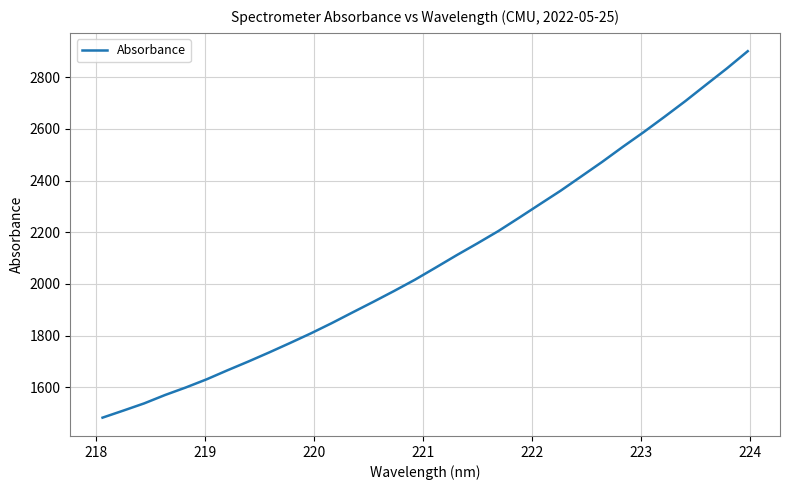

What is the difference between the maximum and minimum values?

1418.7